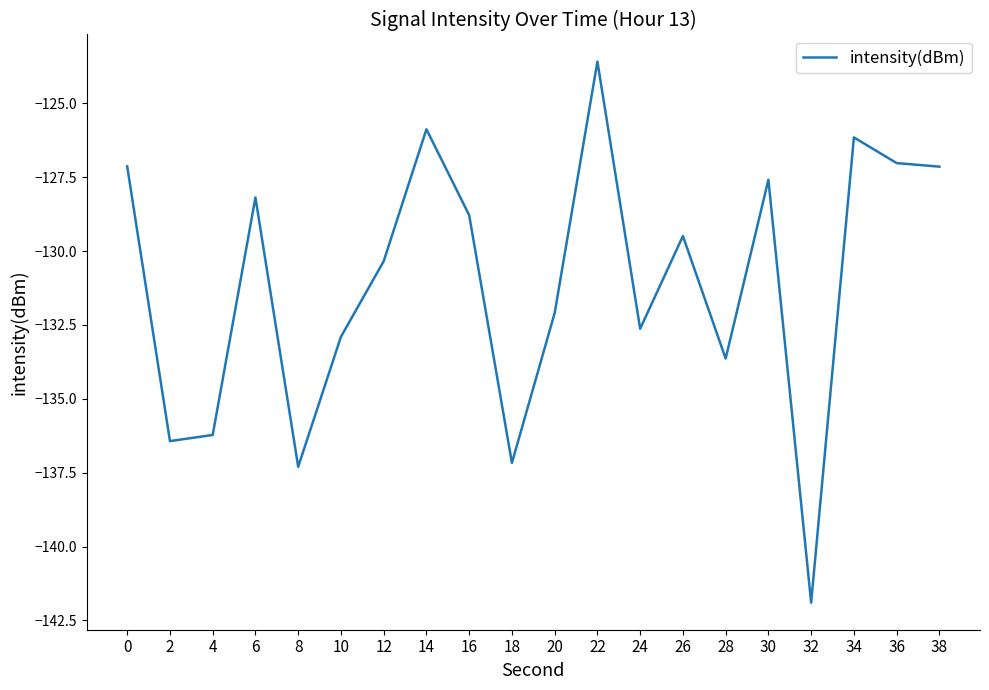

How many values exceed -129?

9